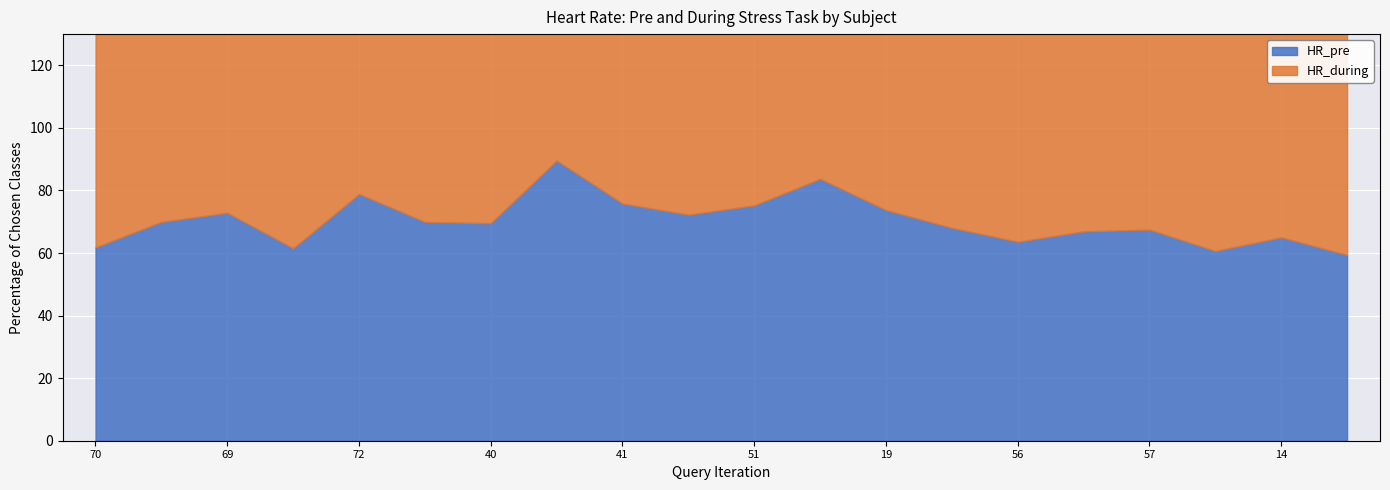

Reading left to right, extract all data points from this chart.

HR_pre: 70=61.8	18=70.0	69=72.9	65=61.5	72=78.9	68=70.0	40=69.5	71=89.6	41=75.8	35=72.2	51=75.2	42=83.7	19=73.7	62=68.0	56=63.6	33=66.9	57=67.5	63=60.7	14=65.0	52=59.4
HR_during: 70=75.5	18=82.5	69=101.1	65=90.2	72=107.0	68=83.1	40=92.6	71=114.7	41=84.6	35=73.9	51=110.4	42=111.2	19=89.4	62=92.9	56=78.2	33=90.1	57=86.6	63=84.5	14=89.3	52=75.2